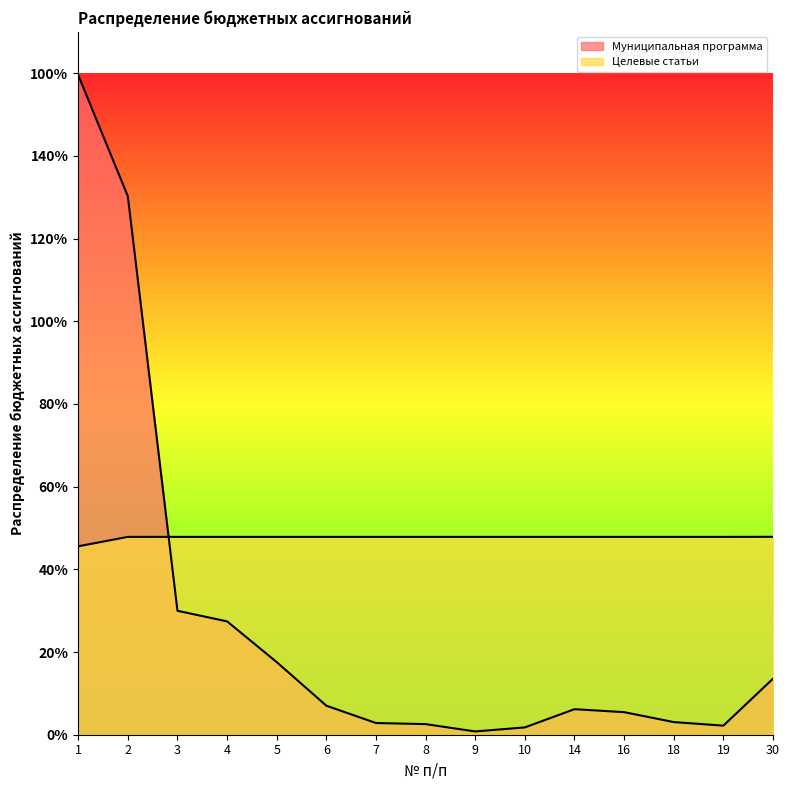

Does the chart display data point markers on the line(s)?

No